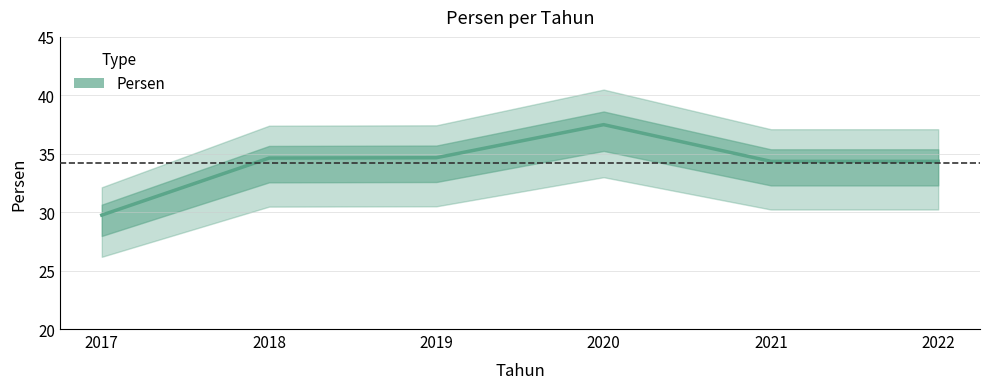

Reading left to right, extract all data points from this chart.

2017=29.8	2018=34.6	2019=34.7	2020=37.5	2021=34.4	2022=34.4